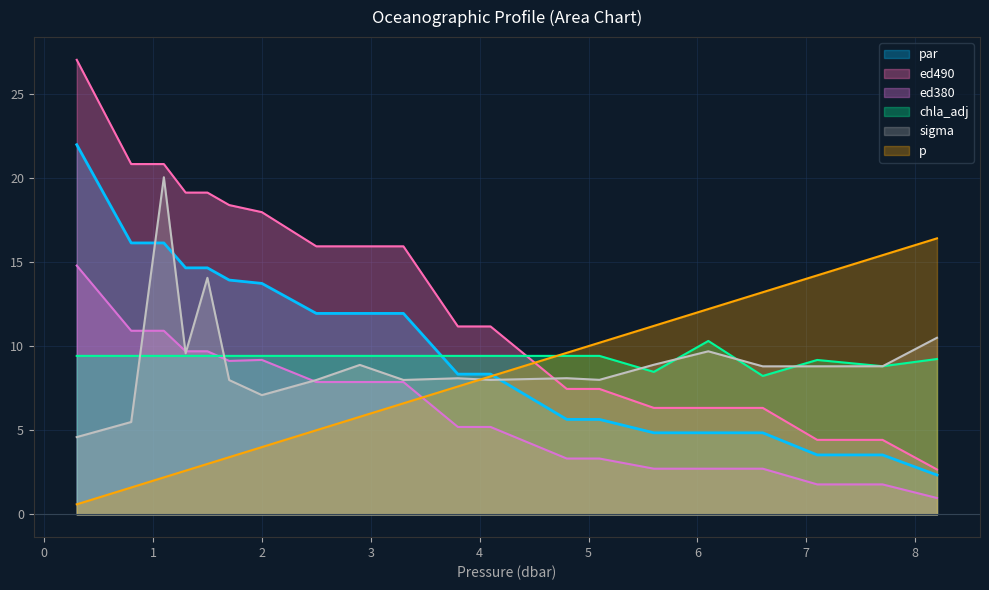

At which category does chla_adj reach its first local valley?

5.6